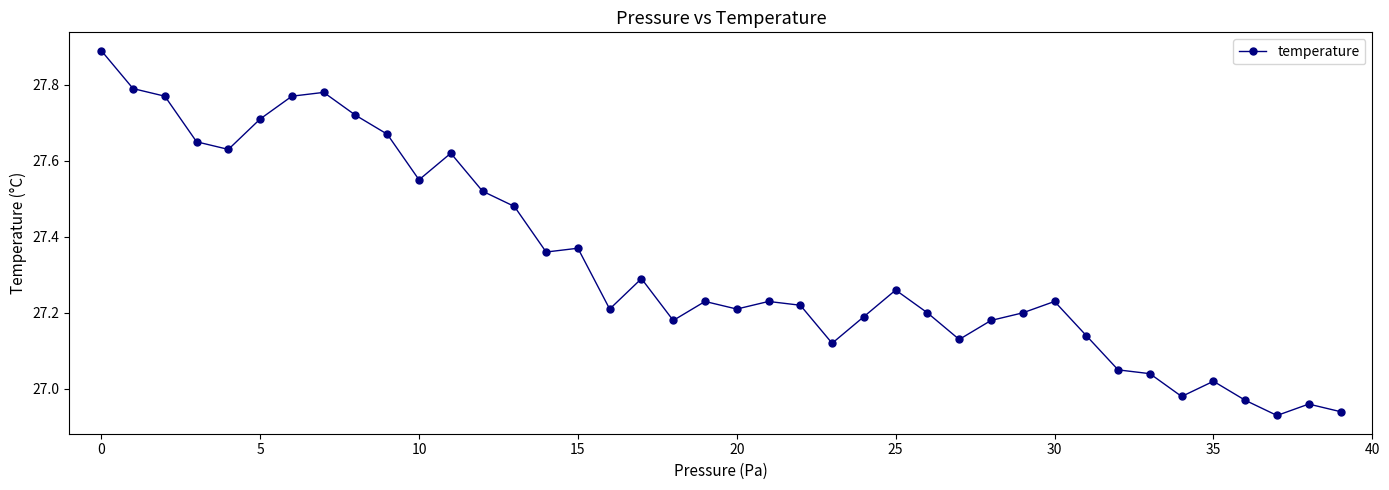

What is the maximum value shown in the chart?

27.9